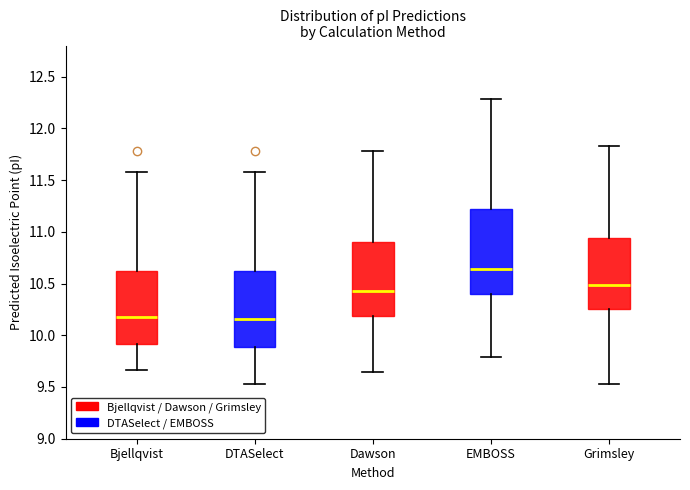

Comparing the boxes themselves (not the whiskers), which one is the tallest?

EMBOSS